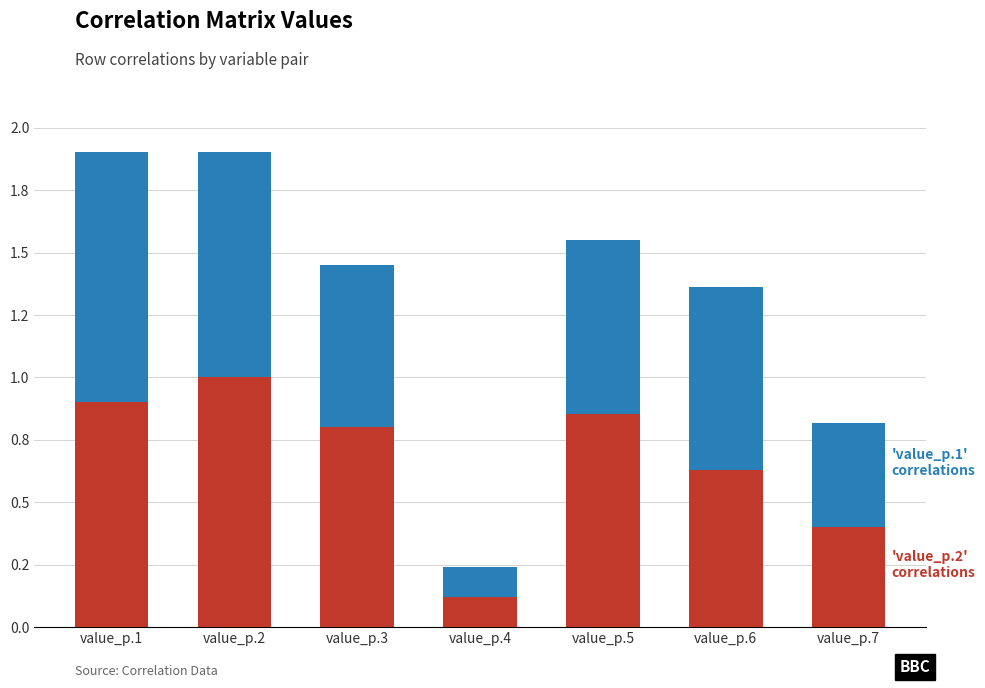

Are the bars horizontal?

No